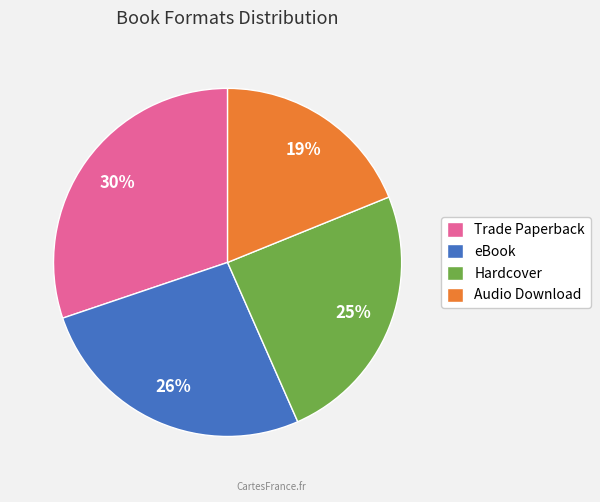

Do Audio Download and Trade Paperback together represent more than half of the pie?

No